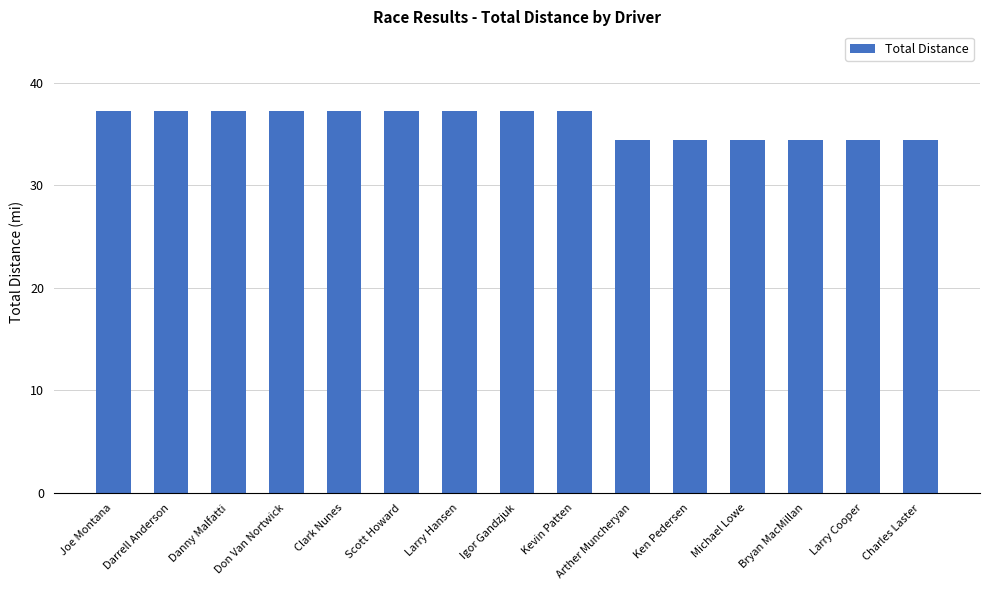

What is the label of the 3rd bar from the right?

Bryan MacMillan